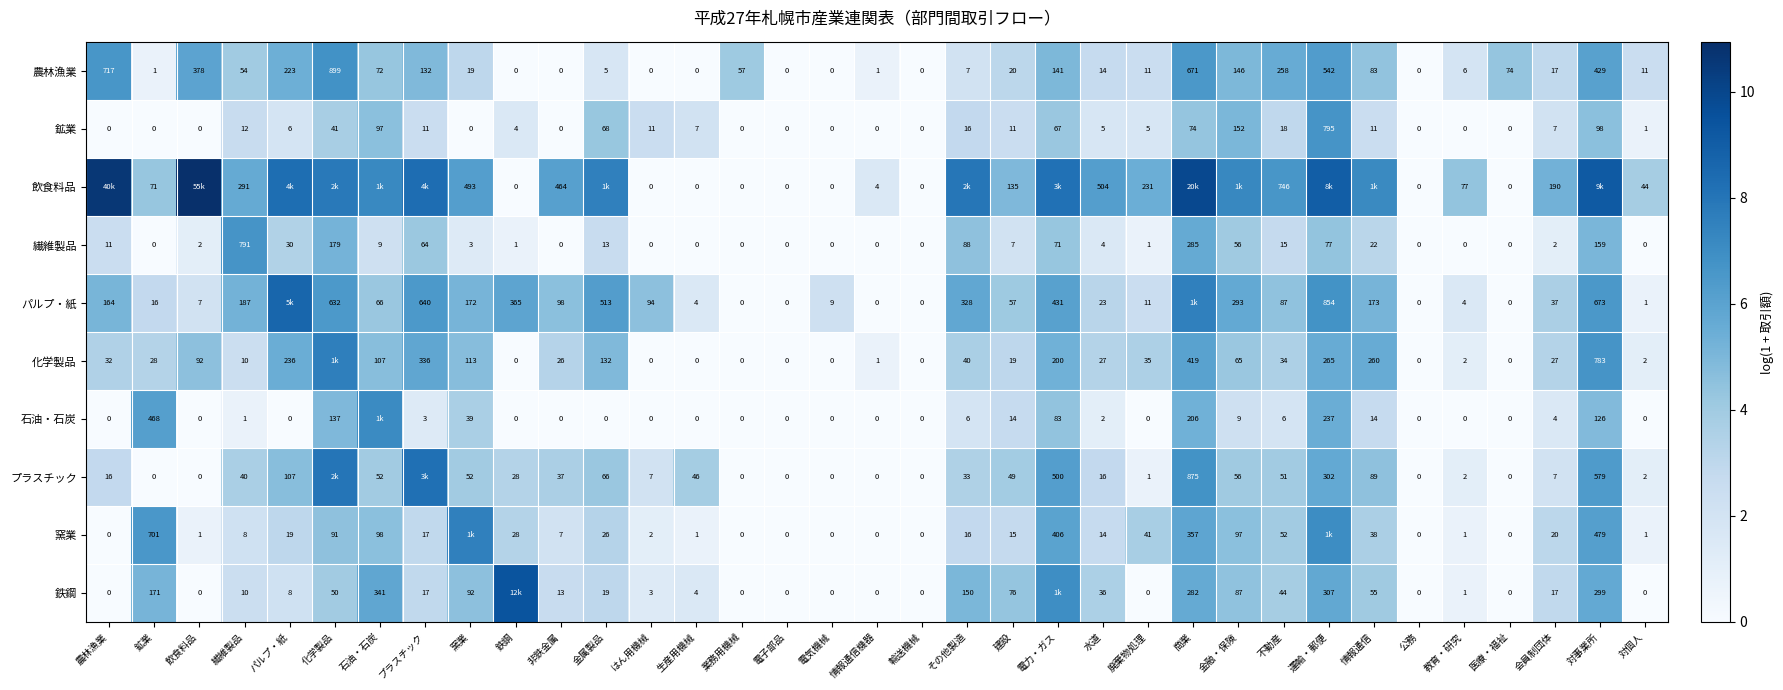

At which label is 鉱業 closest to 397?

金融・保険